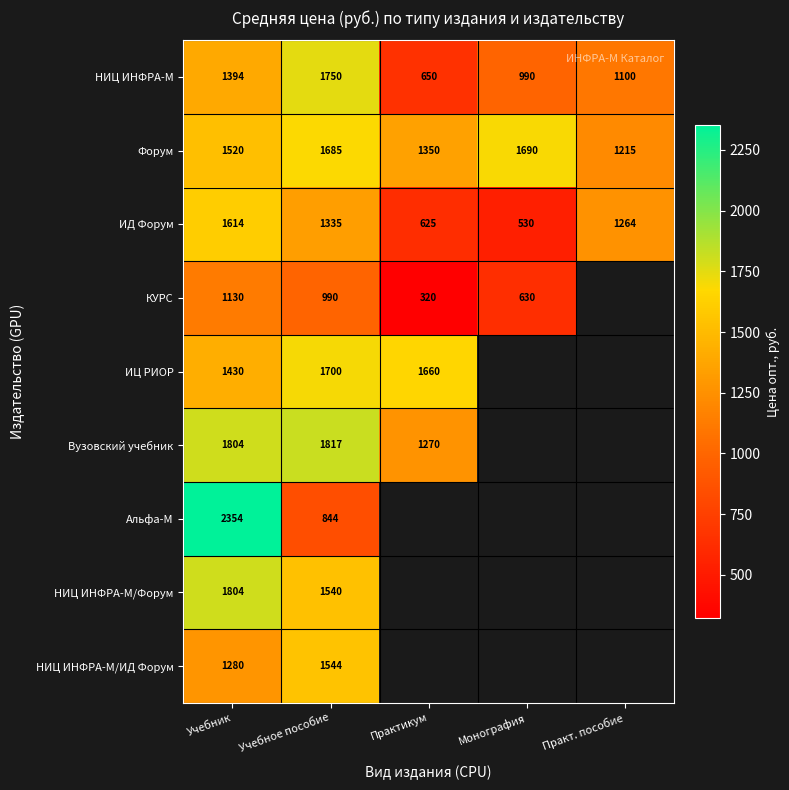

Count the number of data series in this chart.

9